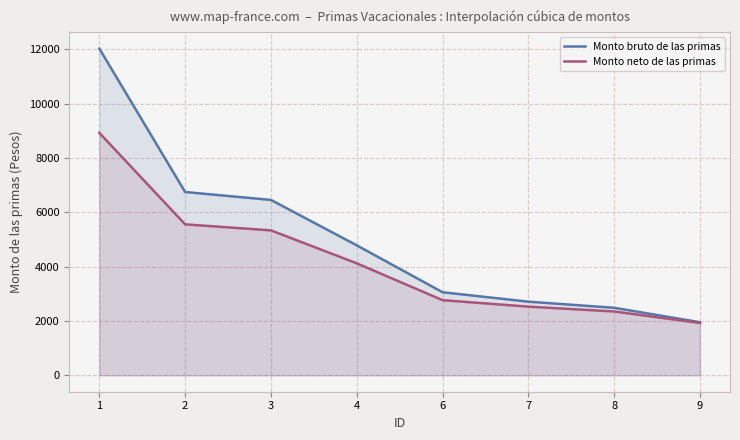

What is the difference between the maximum and second lowest values in the Monto neto de las primas series?

6571.0